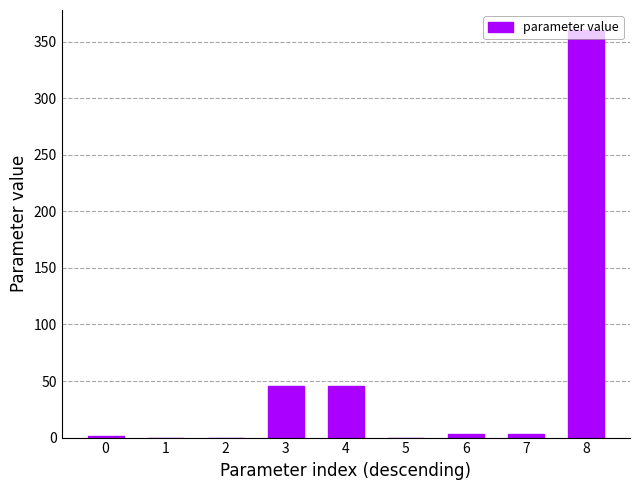

True or false: the data shows 1.5 at 0.

True